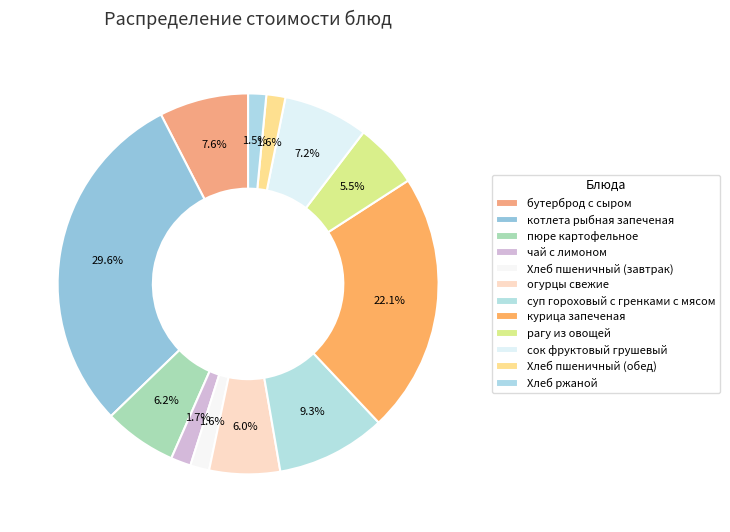

How many slices are in this pie chart?

12